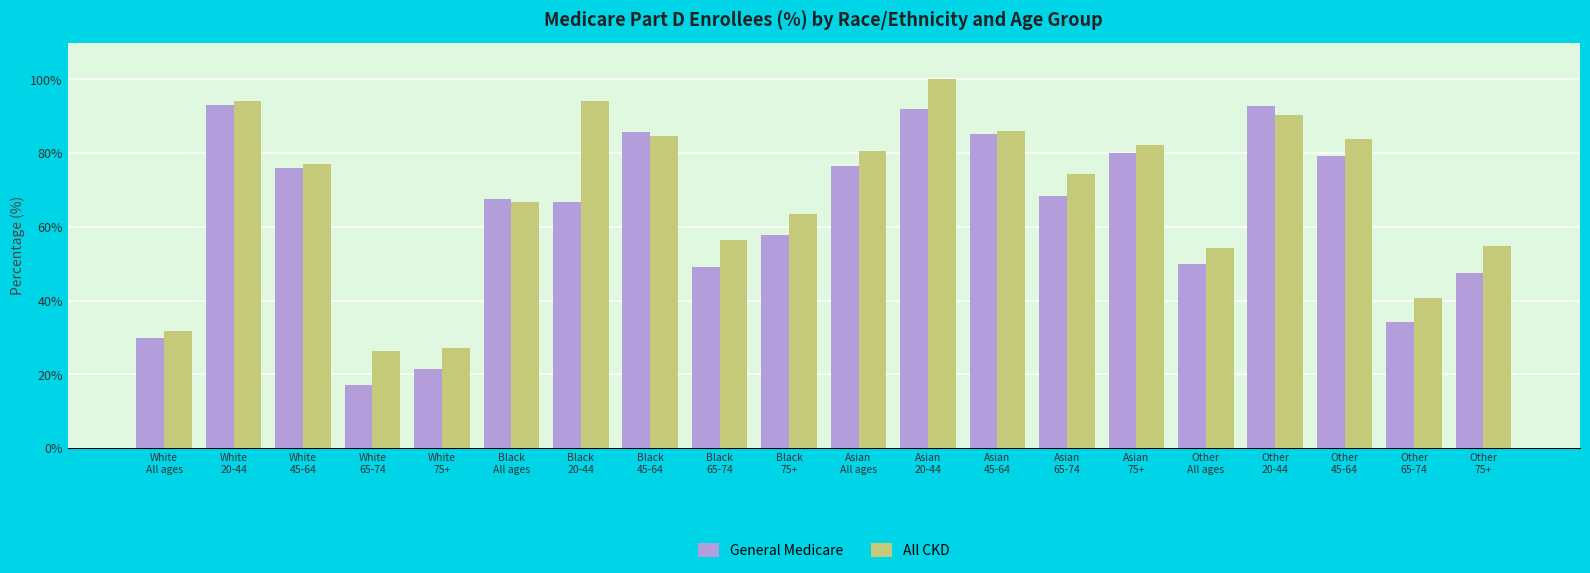

Are the bars horizontal?

No